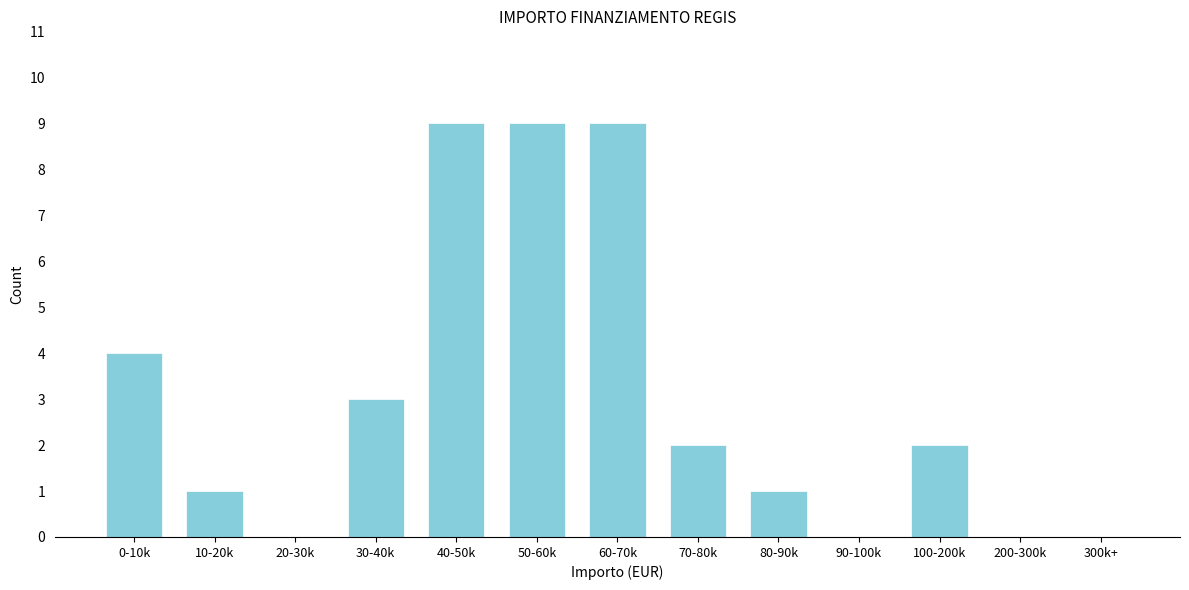

The value at 100-200k is 3. True or false?

False